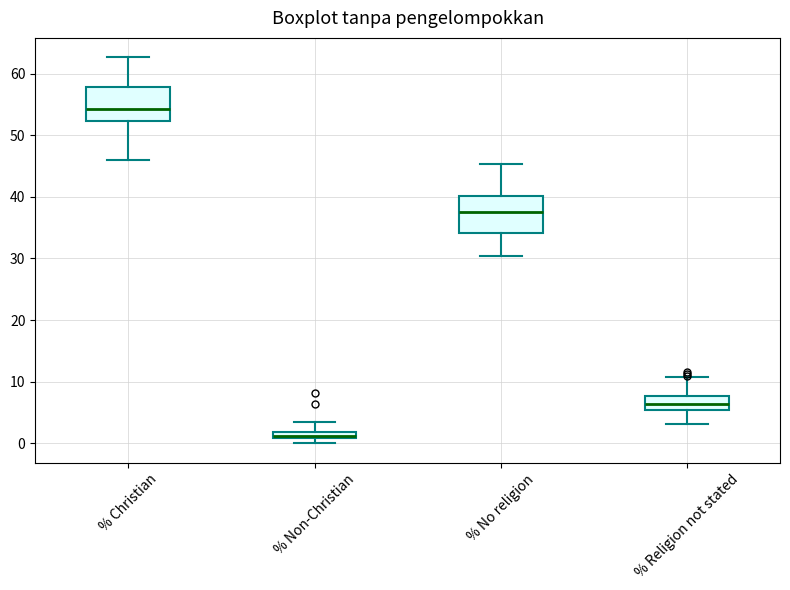

Where is the upper edge of the box for % Non-Christian on the y-axis? The values are not printed on the chart, so give them approximately, as read against the axis.

2